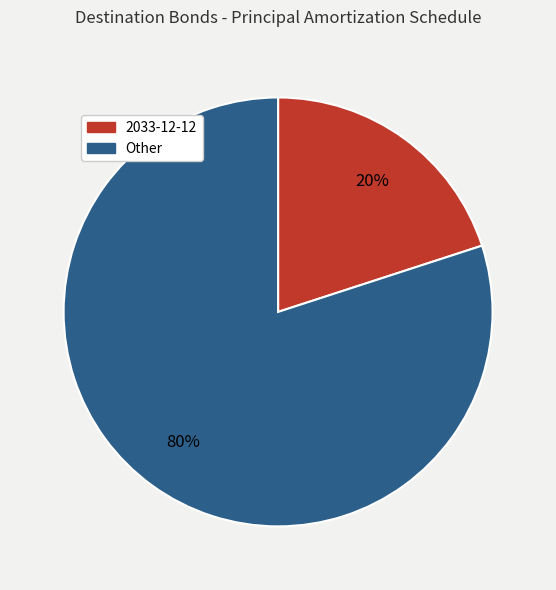

The 2033-12-12 slice represents 20% of the pie. True or false?

True